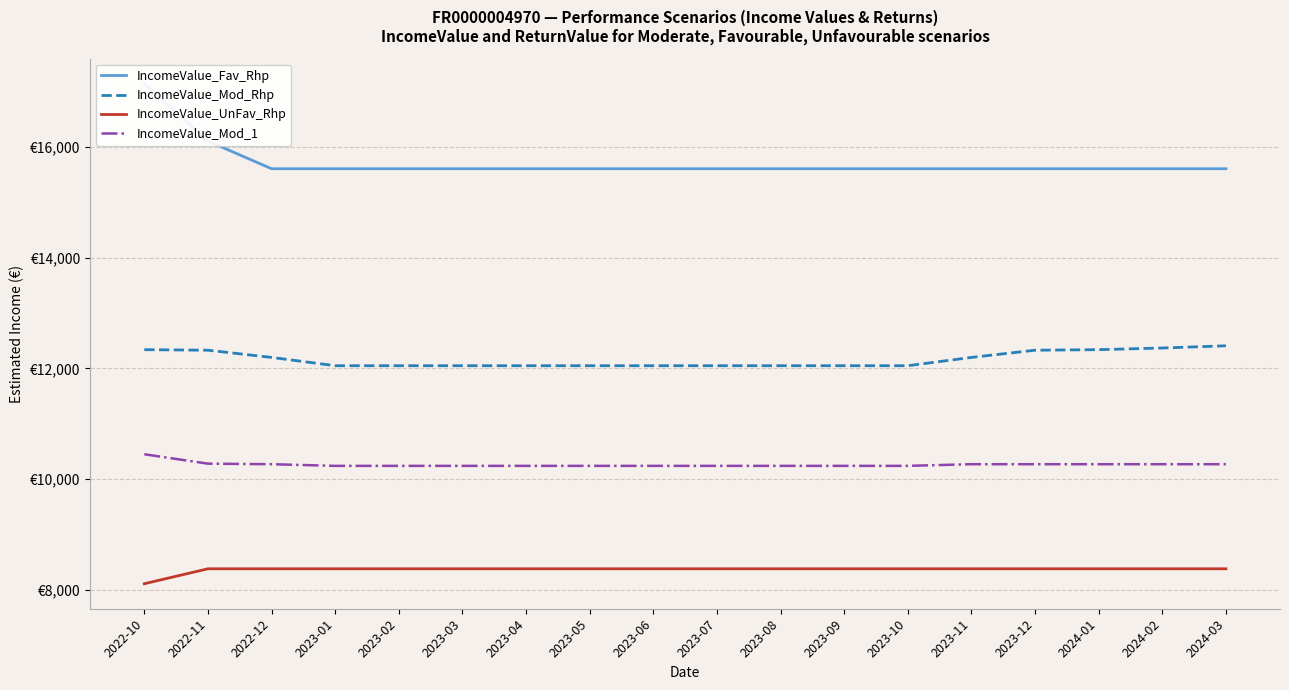

Where is IncomeValue_Mod_Rhp nearest to the value 12230?

2022-12